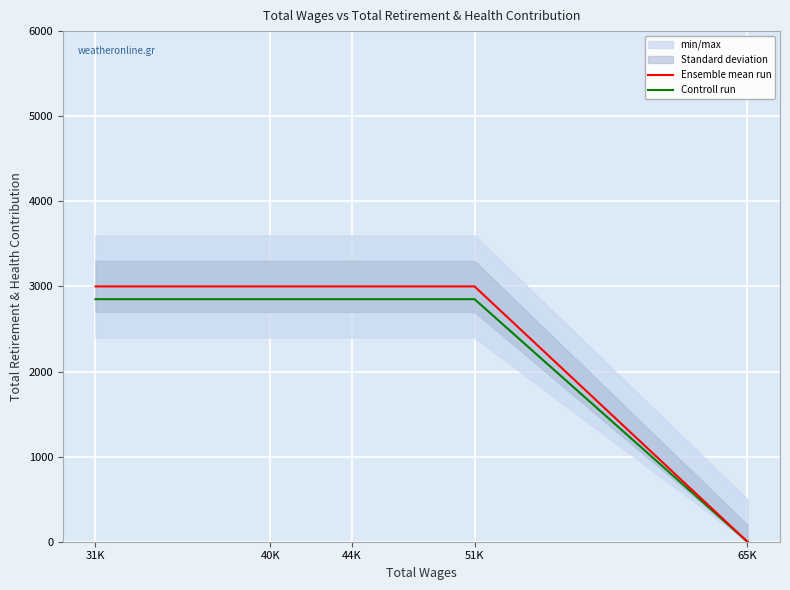

How many categories are shown in the chart?

5